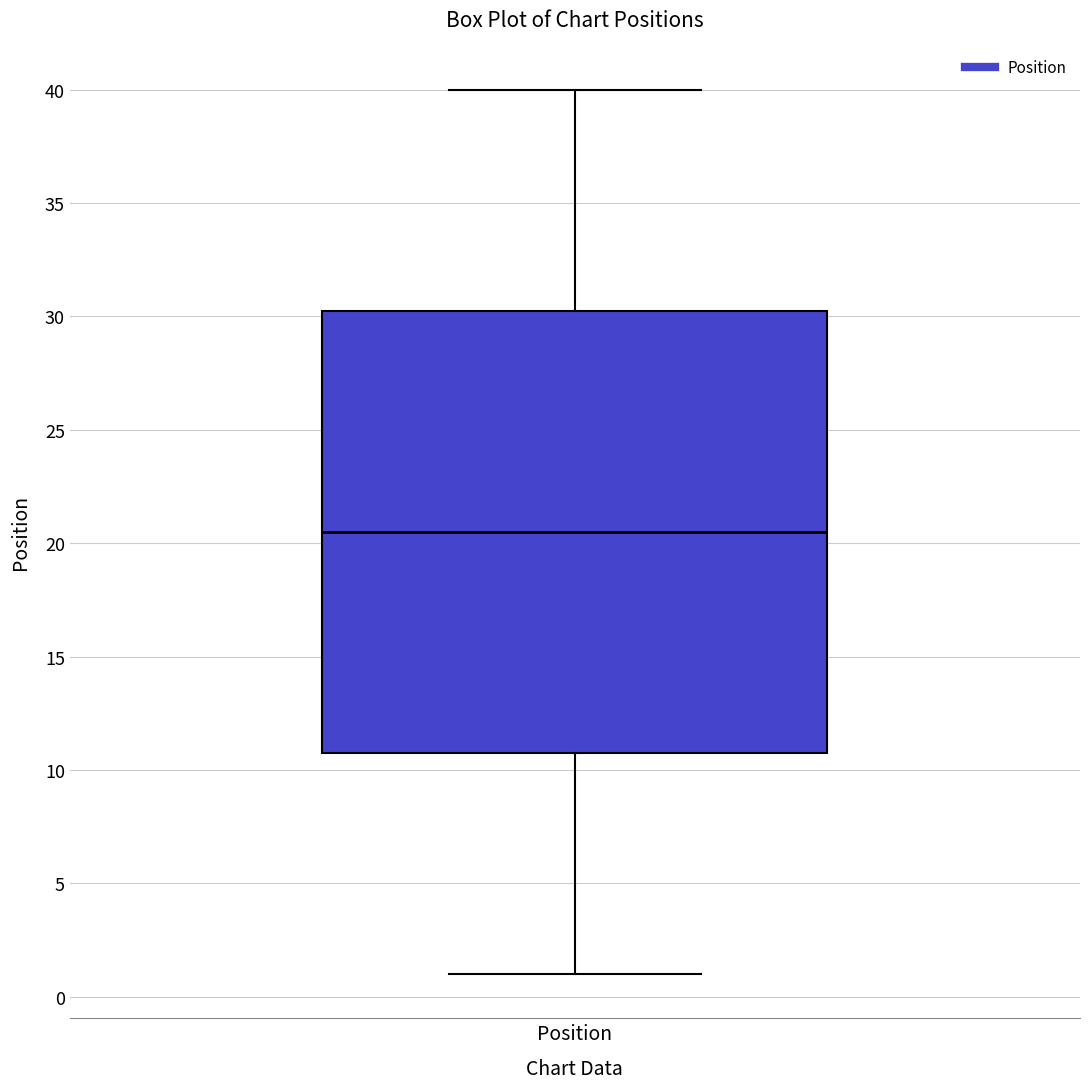

Transcribe this box plot: give where the median line is, the range the box spans, and where the two whiskers end, as read against the y-axis. The values are not printed on the chart, so give them approximately, as read against the axis.

median 20.5, box 11.0 to 30.5, whiskers 1.0 to 40.0